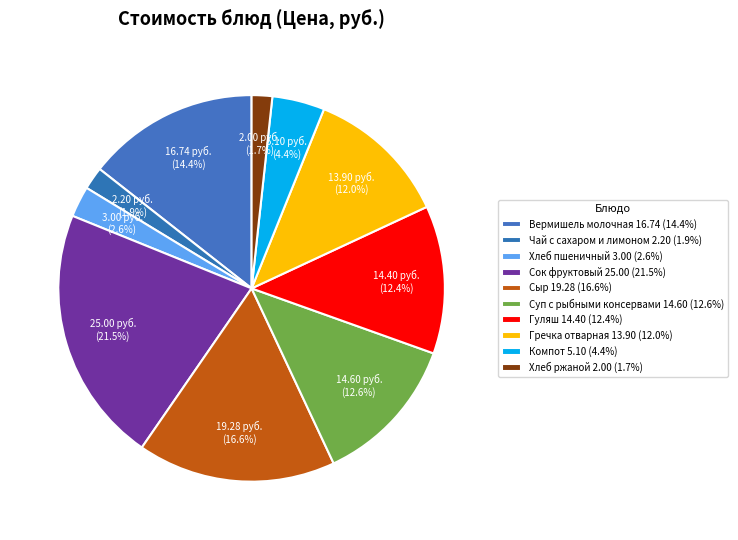

Is there any slice that represents more than half of the pie?

No